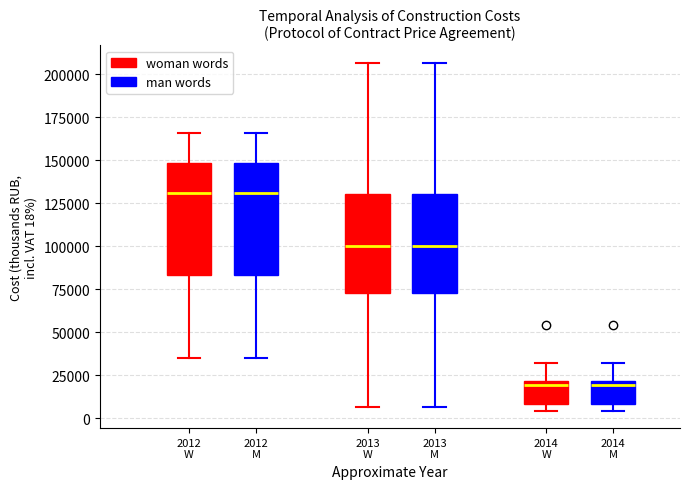

Reading left to right, read every box against the y-axis: the position of its median line, the range the box covers, and the ends of its whiskers. The values are not printed on the chart, so give them approximately, as read against the axis.

2012 W (woman words): median 130000, box 85000 to 150000, whiskers 35000 to 165000
2012 W (man words): median 130000, box 85000 to 150000, whiskers 35000 to 165000
2013 W (woman words): median 100000, box 75000 to 130000, whiskers 5000 to 205000
2013 W (man words): median 100000, box 75000 to 130000, whiskers 5000 to 205000
2014 W (woman words): median 20000 (just below the box's upper edge), box 10000 to 20000, whiskers 5000 to 30000
2014 W (man words): median 20000 (just below the box's upper edge), box 10000 to 20000, whiskers 5000 to 30000